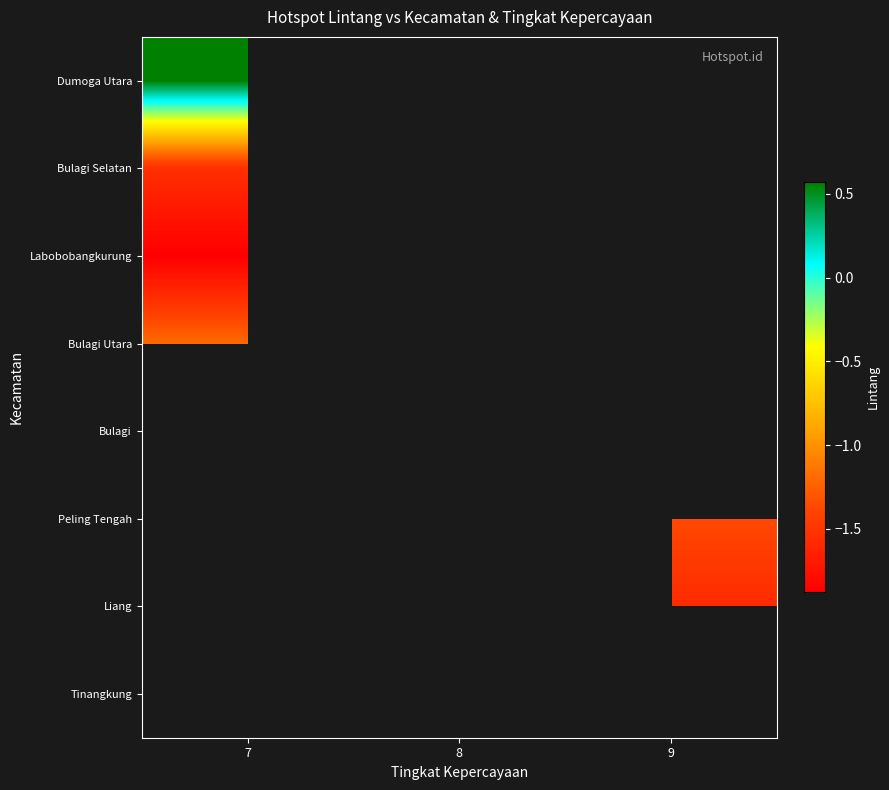

Which has a higher value, 9 or 7?

7